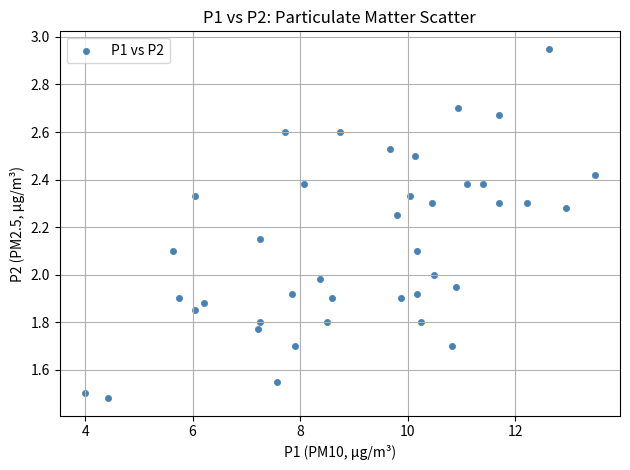

What is the range of X values (max minus min)?

9.5